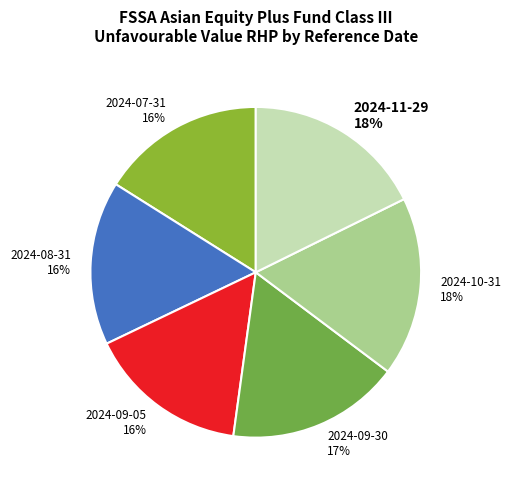

To the nearest percent, what is the difference between the 2024-11-29 and 2024-09-05 slice percentages?

2%